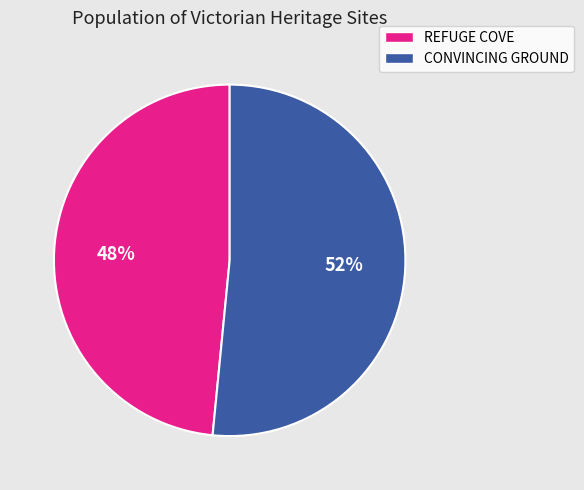

To the nearest percent, what percentage of the pie is CONVINCING GROUND?

52%